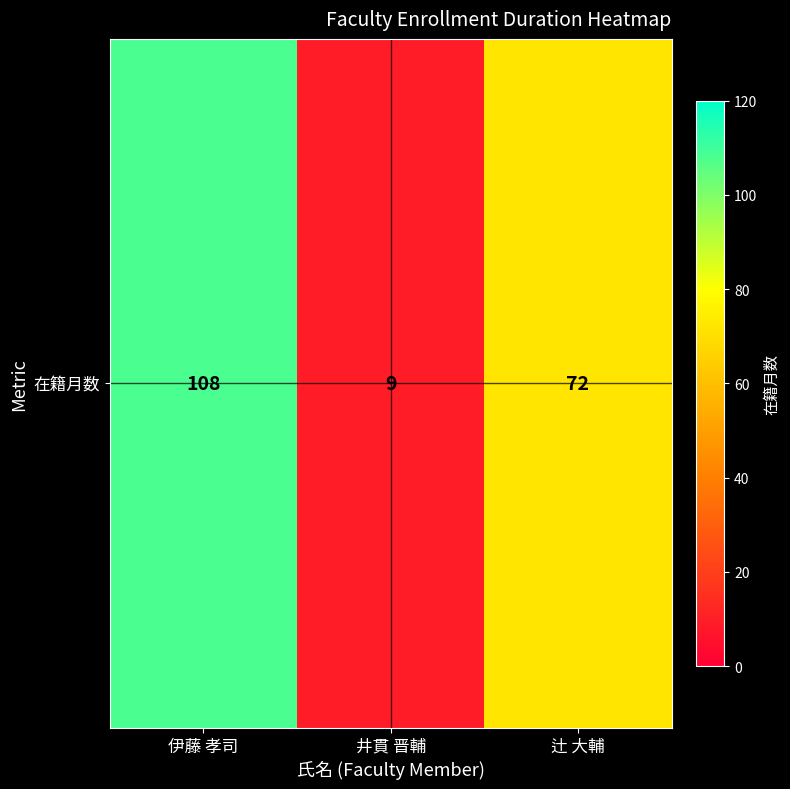

At which label does the data first exceed 72?

伊藤 孝司